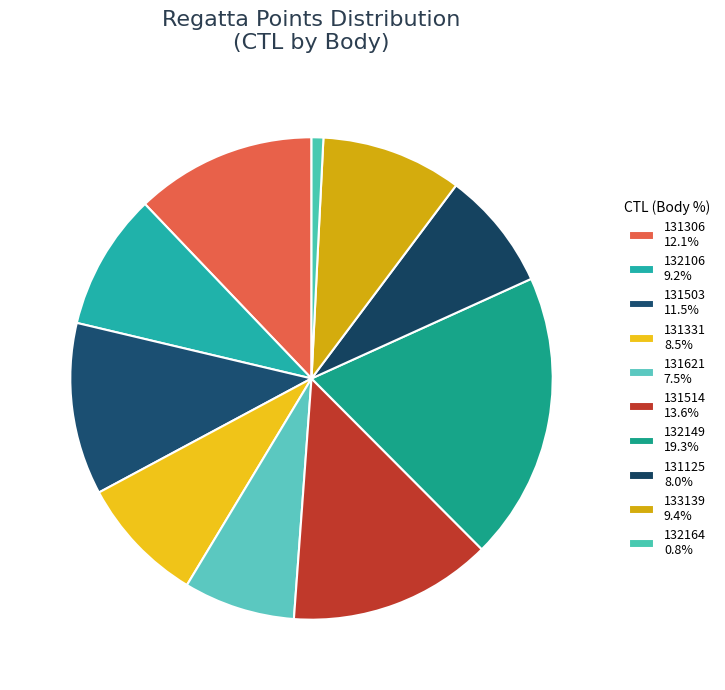

To the nearest percent, what portion does 132106 represent?

9%